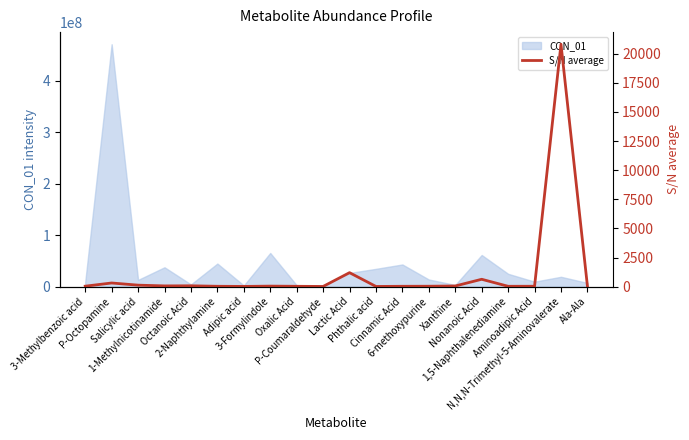

What is the average value?

1181.0